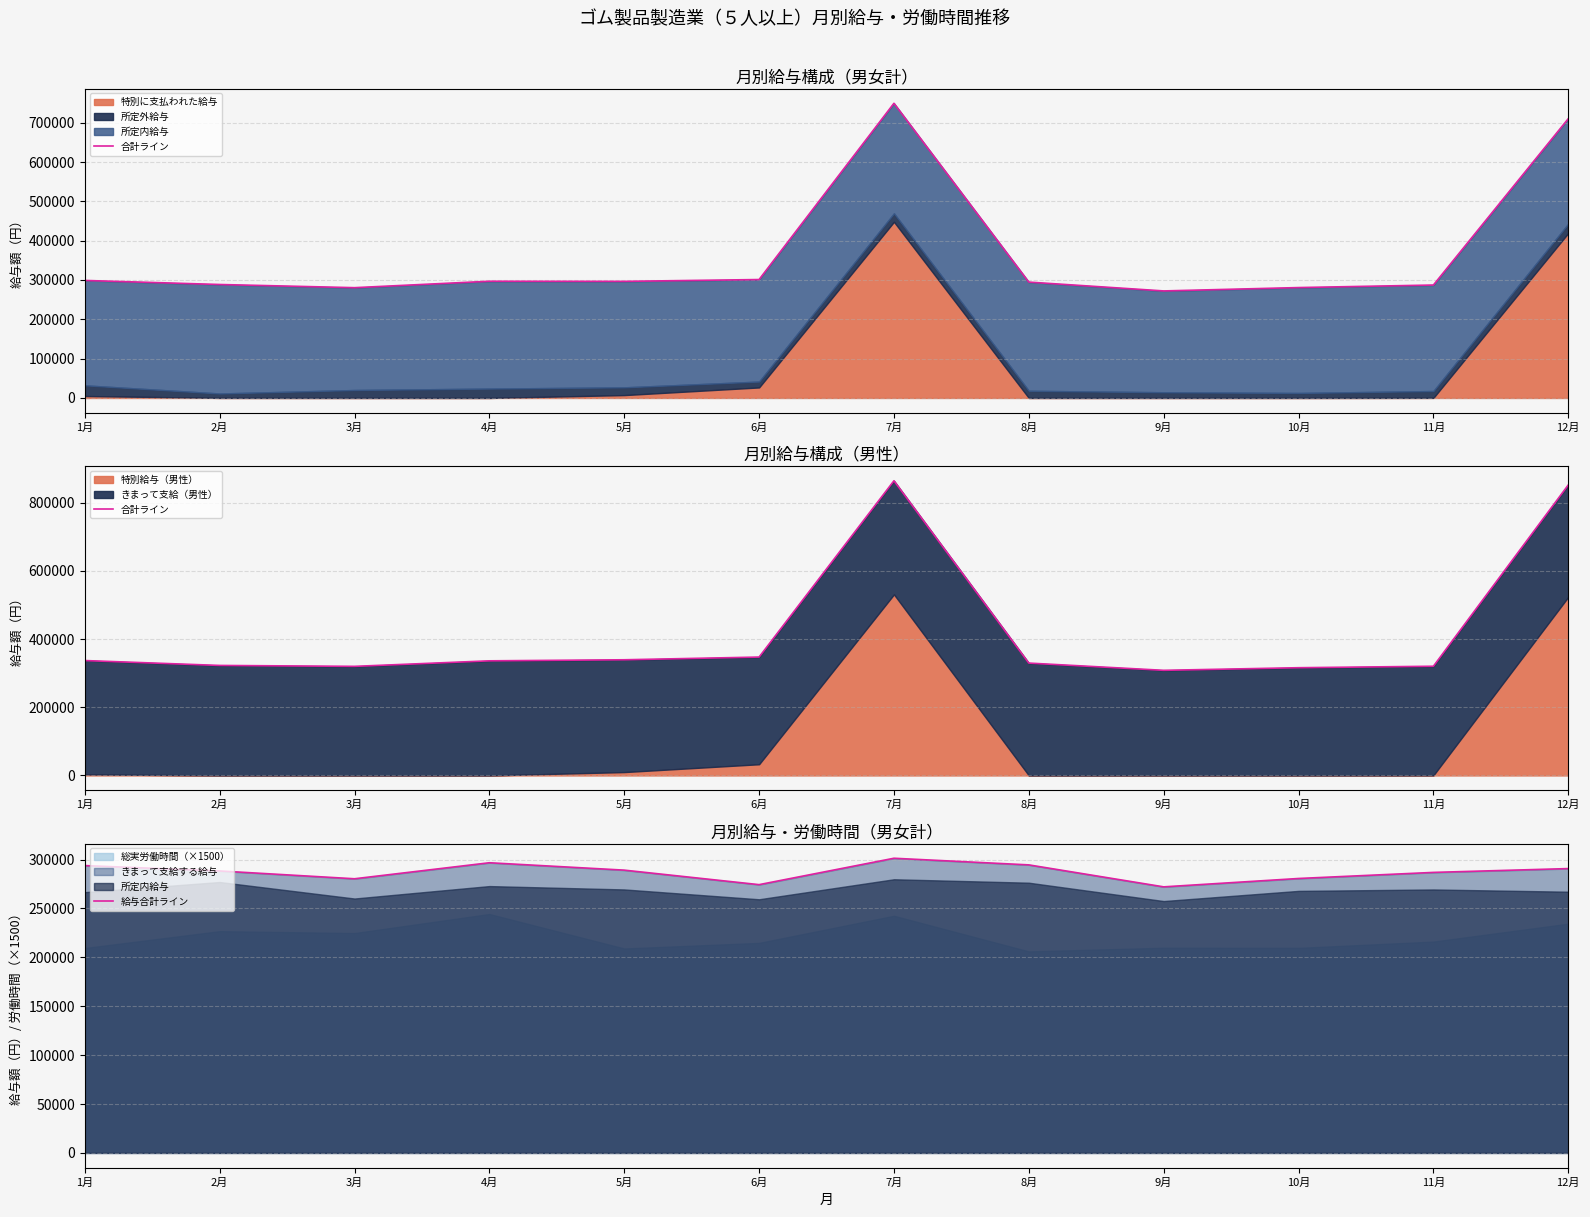

True or false: 給与合計ライン and 合計ライン cross at least once.

False